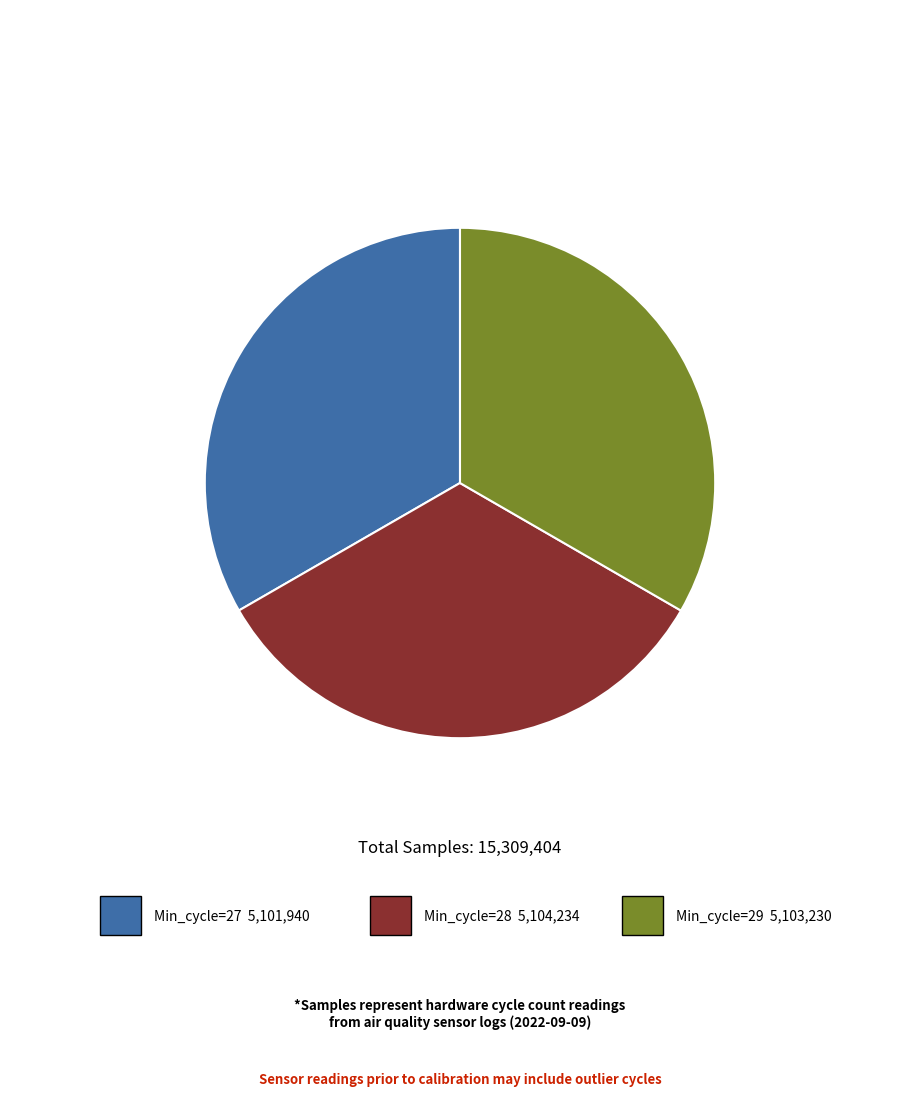

Is there a majority slice in this chart?

No